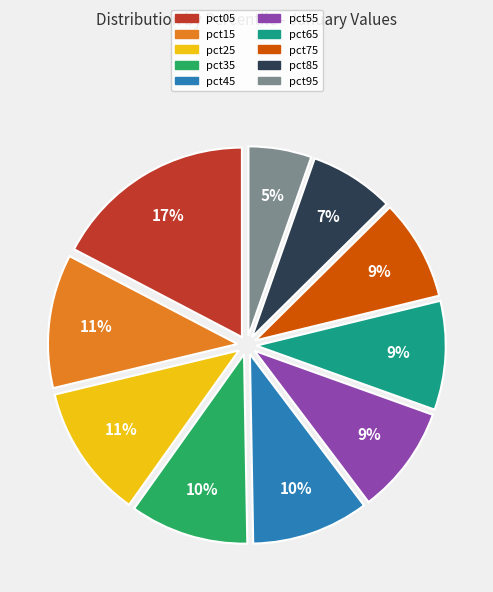

True or false: pct45 accounts for 10% of the total.

True